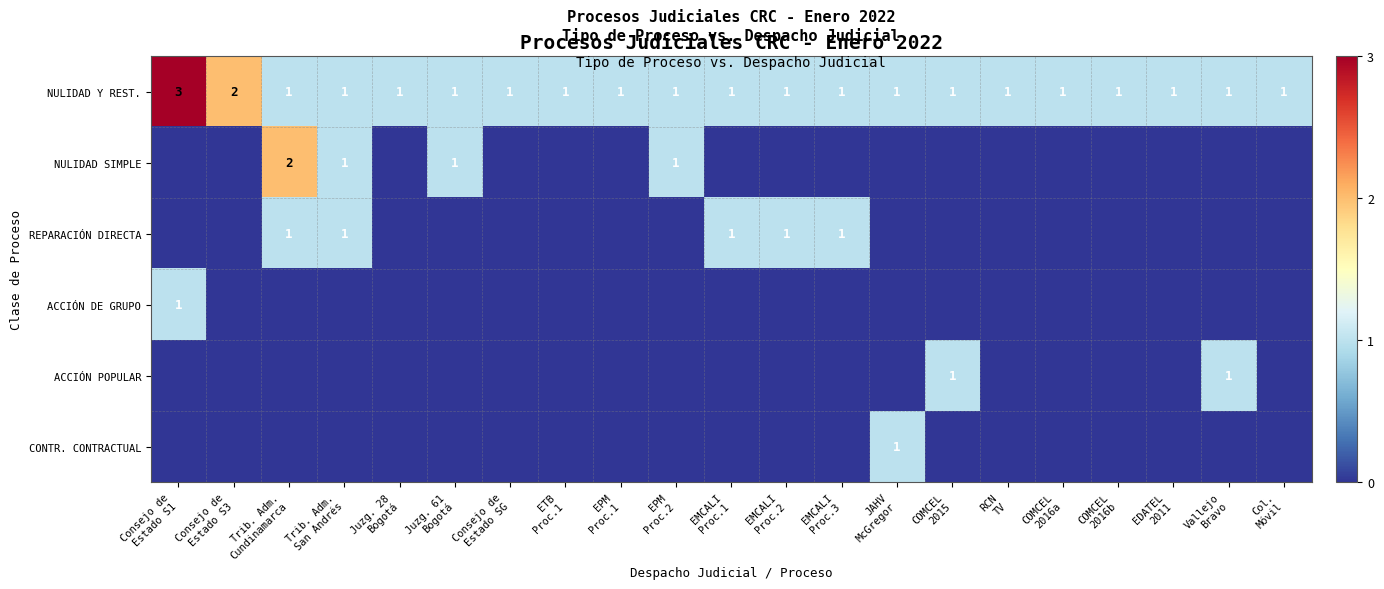

What is the difference between the highest and lowest values at EMCALI
Proc.1?

1